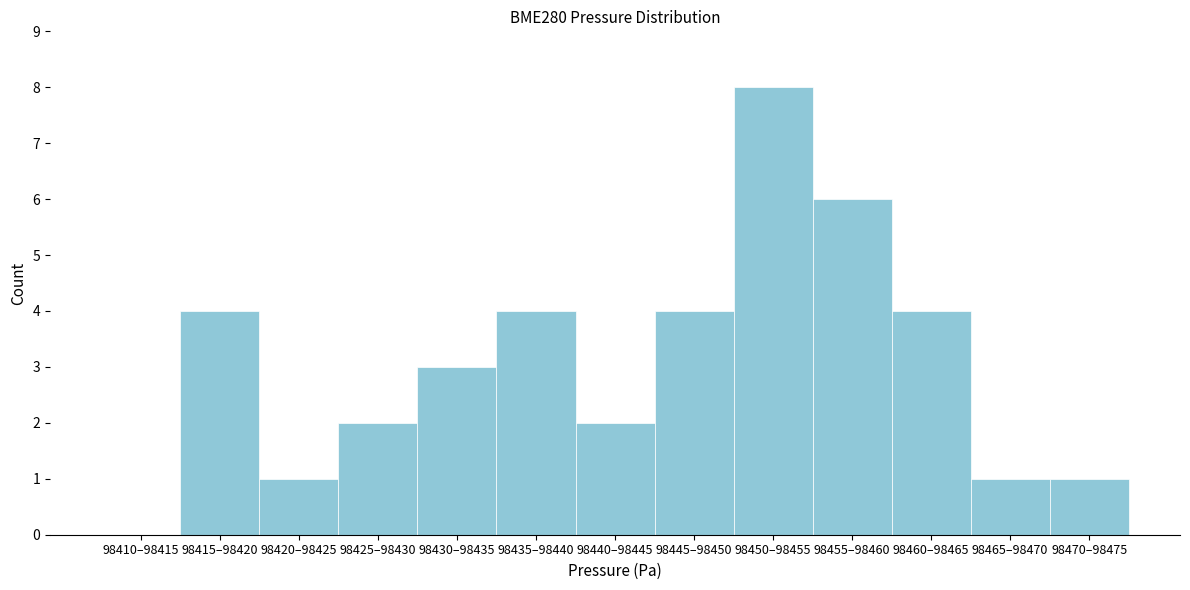

Reading right to left, extract all data points from this chart.

98470–98475=1	98465–98470=1	98460–98465=4	98455–98460=6	98450–98455=8	98445–98450=4	98440–98445=2	98435–98440=4	98430–98435=3	98425–98430=2	98420–98425=1	98415–98420=4	98410–98415=0